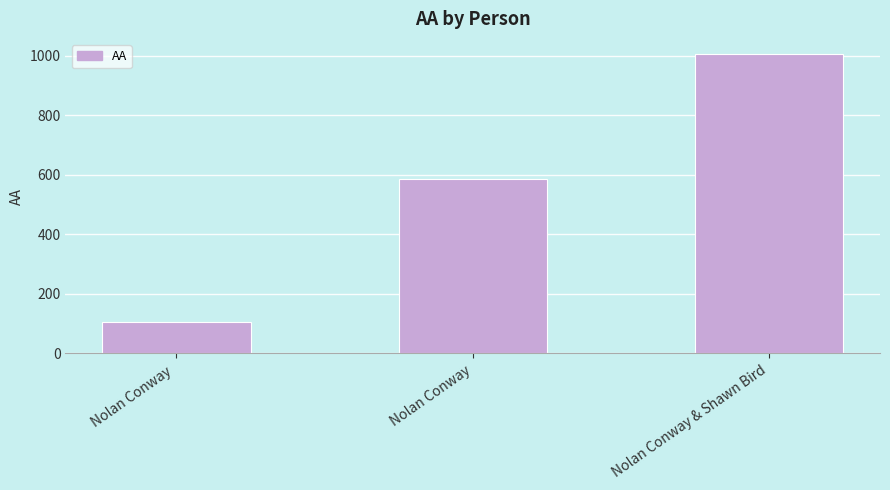

What is the difference between the maximum and second lowest values?

420.2